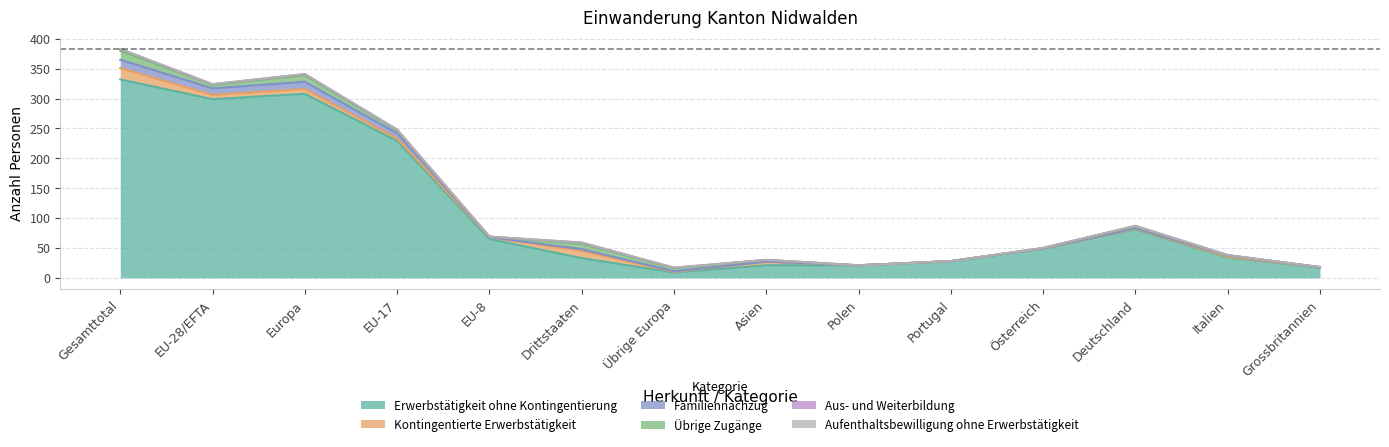

How many times do Familiennachzug and Kontingentierte Erwerbstätigkeit cross each other?

3